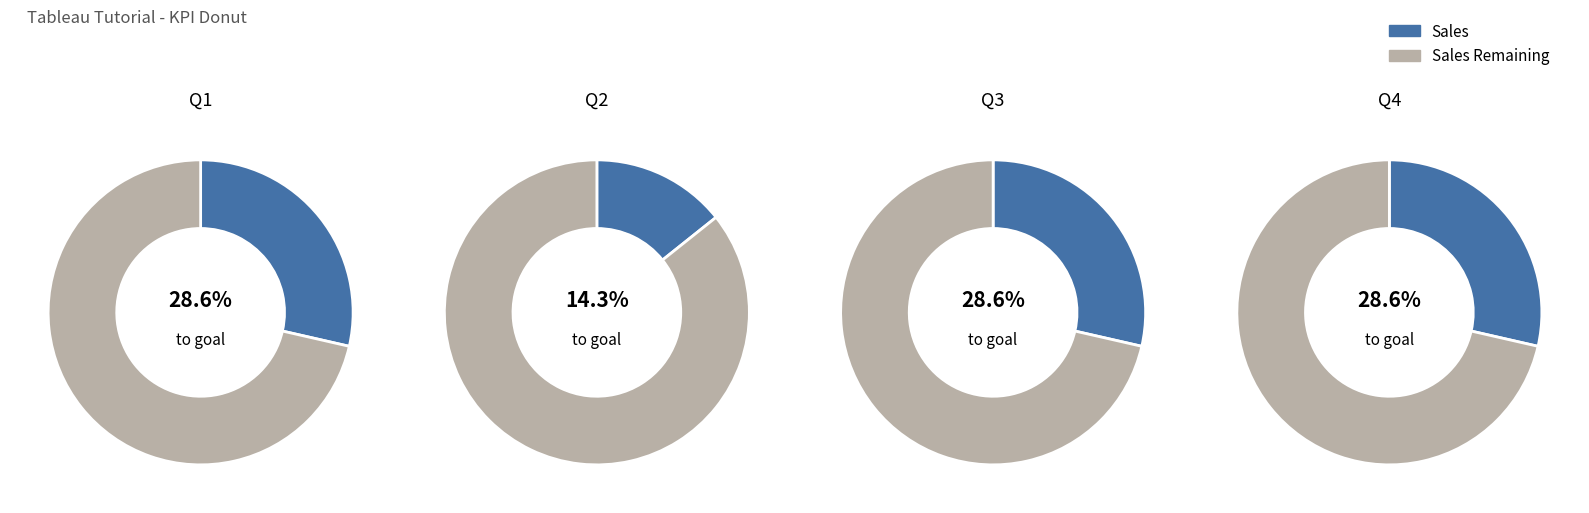

How many segments does this pie chart have?

2